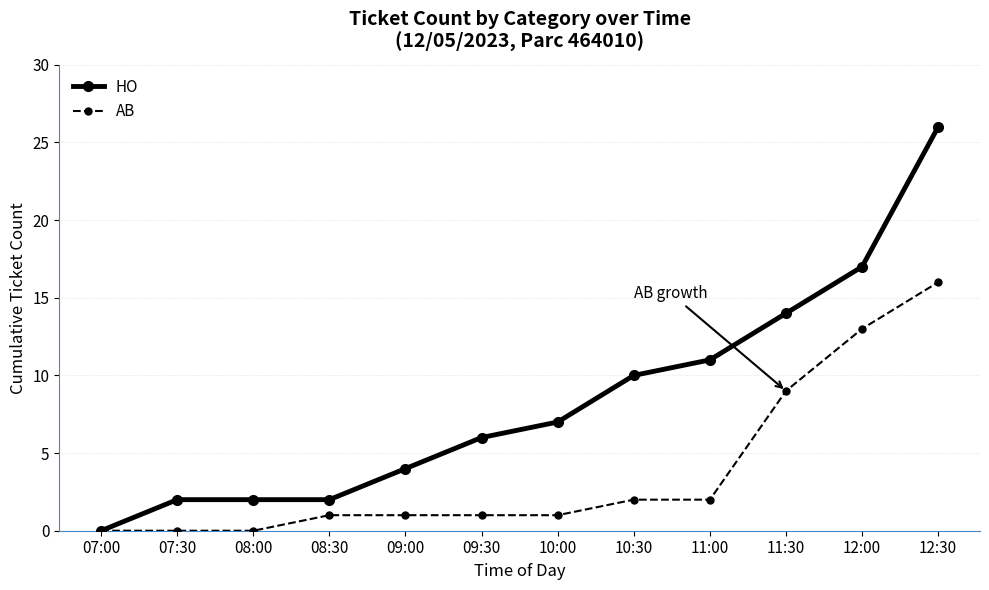

What are all the series names shown in the legend?

HO, AB